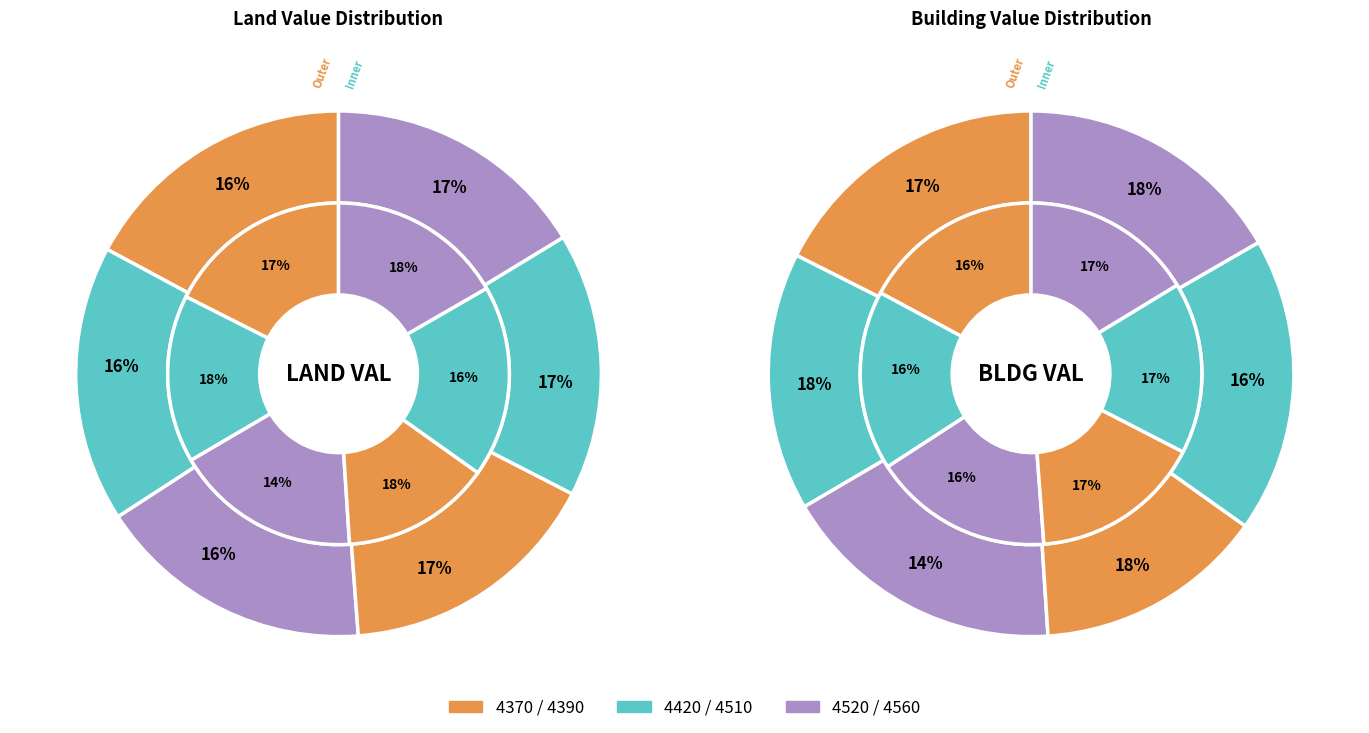

Is there a majority slice in this chart?

No